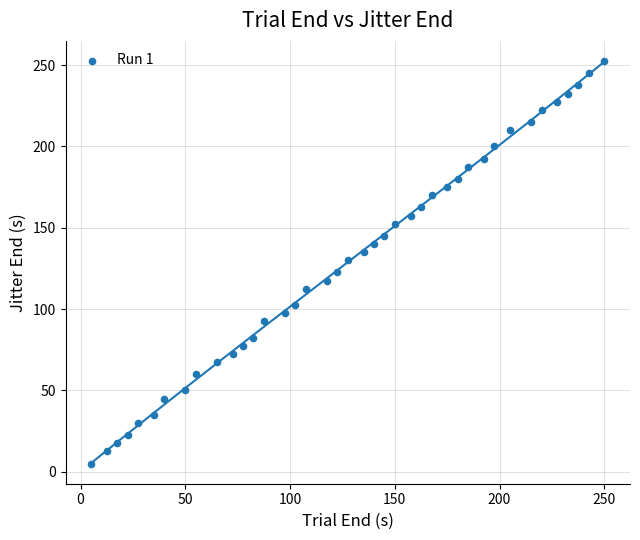

What is the range of X values (max minus min)?

245.0